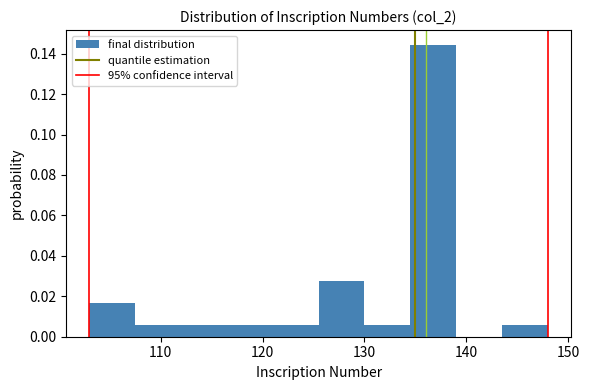

Which range on the x-axis has the tallest bar?

134.5 to 139.0